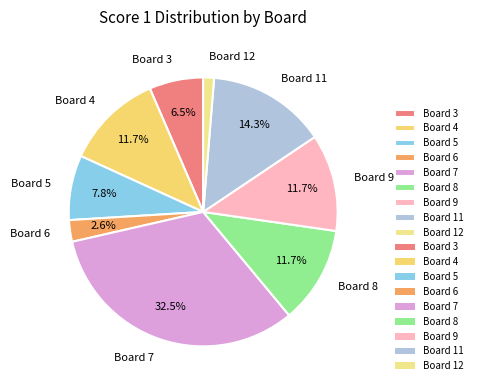

Does Board 7 represent more than half of the total?

No